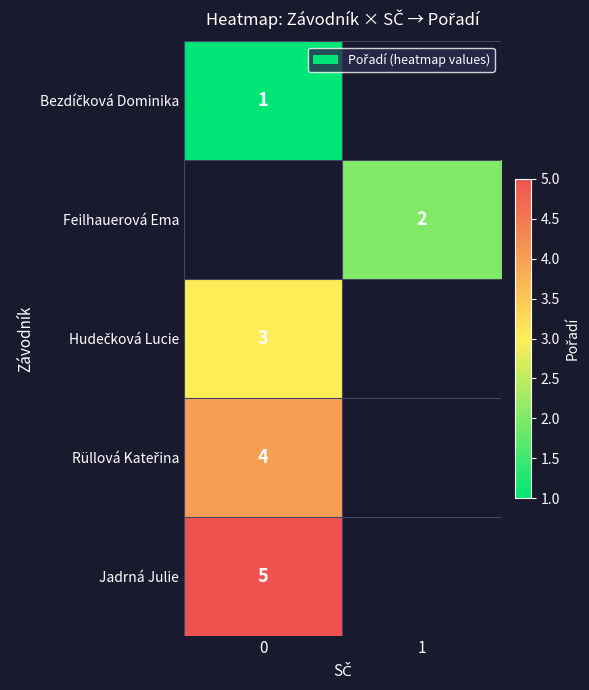

True or false: Jadrná Julie has a value of 5 at 0.

True